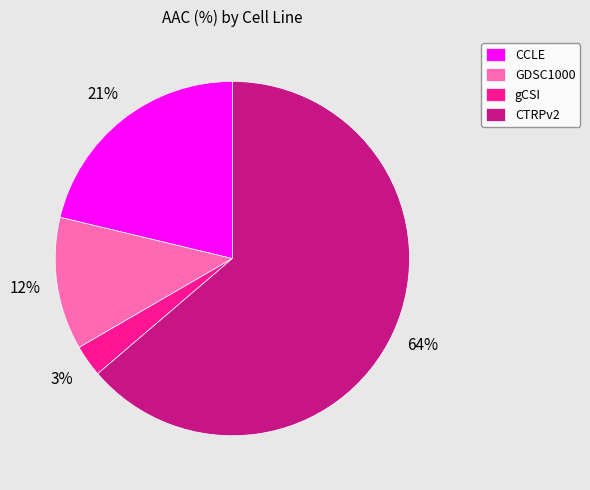

To the nearest percent, what portion does CTRPv2 represent?

64%